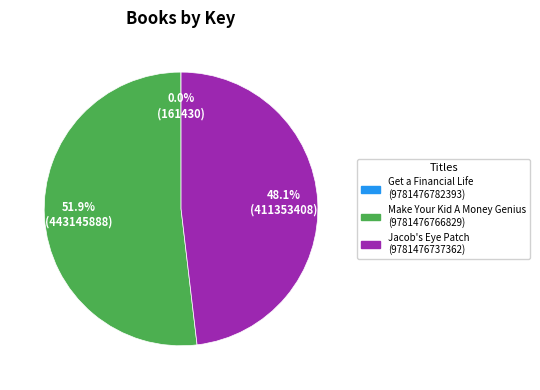

What percentage is NOT represented by Jacob's Eye Patch (9781476737362)?

51.9%